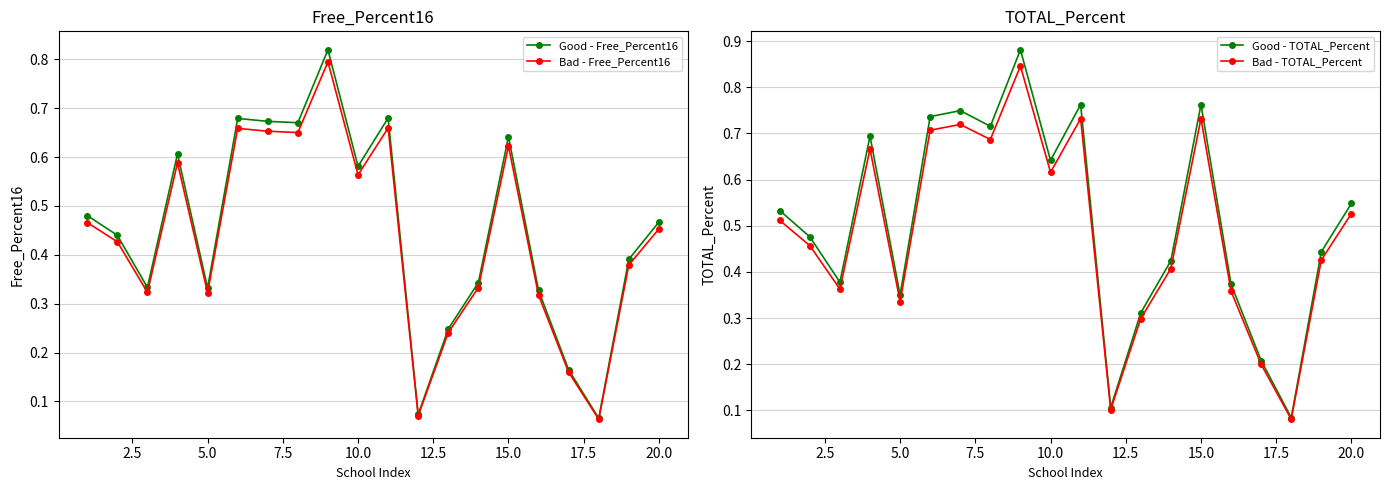

Reading left to right, extract all data points from this chart.

Good - Free_Percent16: 0.5	0.4	0.3	0.6	0.3	0.7	0.7	0.7	0.8	0.6	0.7	0.1	0.2	0.3	0.6	0.3	0.2	0.1	0.4	0.5
Bad - Free_Percent16: 0.5	0.4	0.3	0.6	0.3	0.7	0.7	0.7	0.8	0.6	0.7	0.1	0.2	0.3	0.6	0.3	0.2	0.1	0.4	0.5
Good - TOTAL_Percent: 0.5	0.5	0.4	0.7	0.3	0.7	0.7	0.7	0.9	0.6	0.8	0.1	0.3	0.4	0.8	0.4	0.2	0.1	0.4	0.5
Bad - TOTAL_Percent: 0.5	0.5	0.4	0.7	0.3	0.7	0.7	0.7	0.8	0.6	0.7	0.1	0.3	0.4	0.7	0.4	0.2	0.1	0.4	0.5